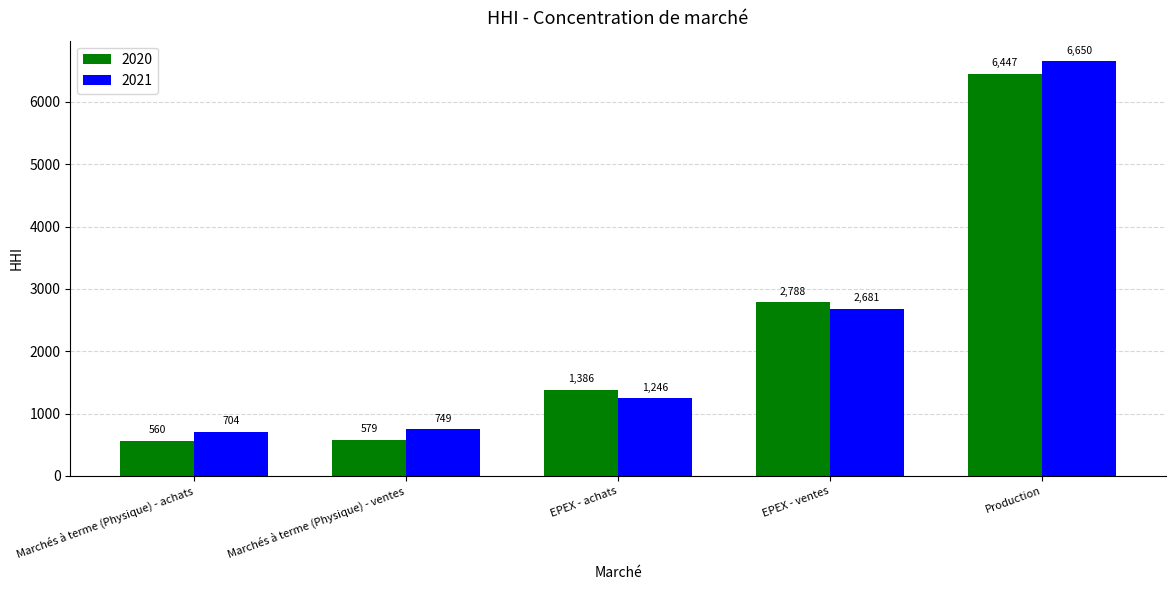

True or false: 2020 has a value of 6447.0 at Production.

True